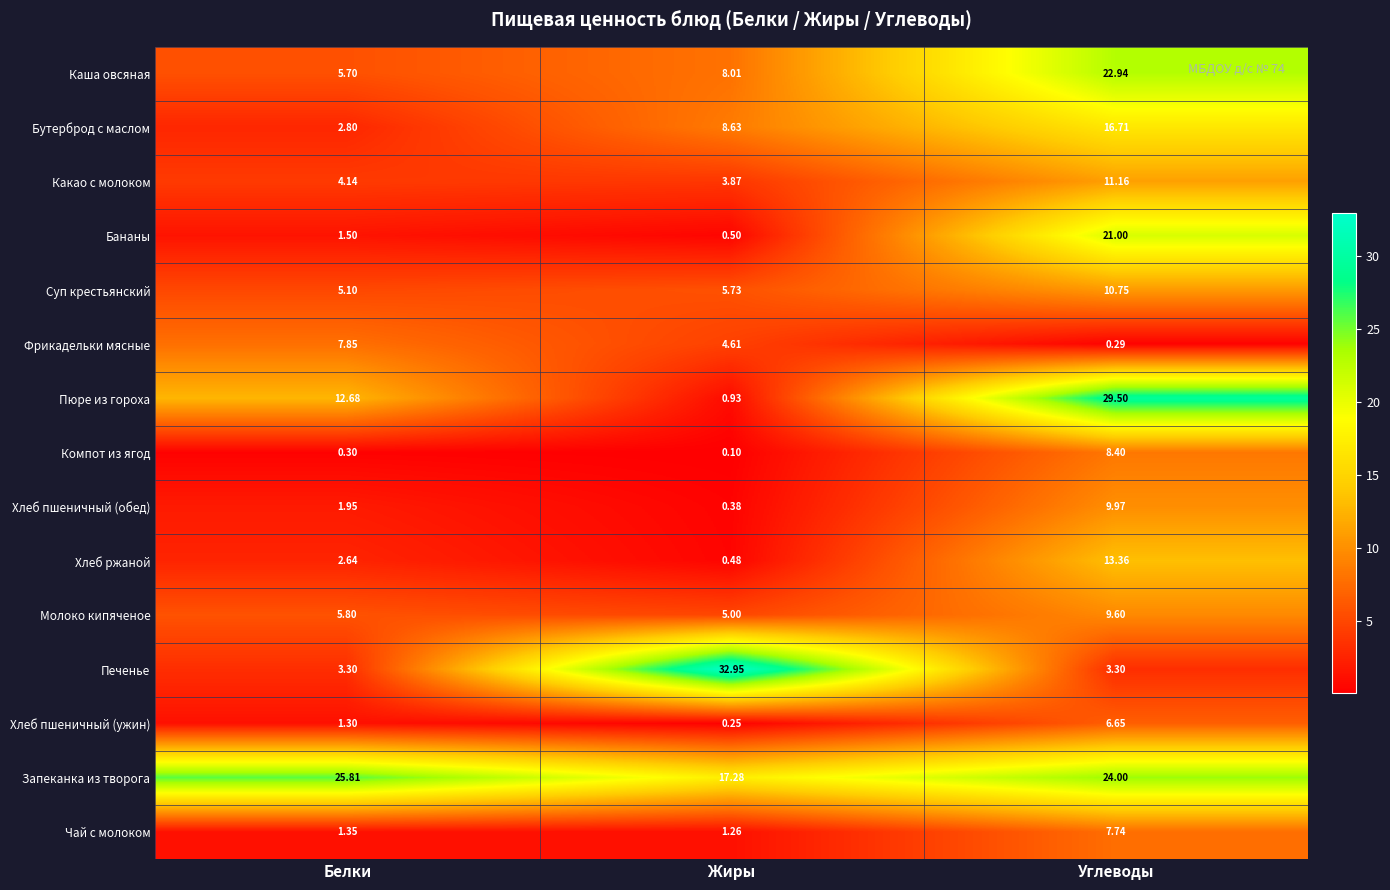

List the series in order of their peak value, lowest first.

Хлеб пшеничный (ужин), Чай с молоком, Фрикадельки мясные, Компот из ягод, Молоко кипяченое, Хлеб пшеничный (обед), Суп крестьянский, Какао с молоком, Хлеб ржаной, Бутерброд с маслом, Бананы, Каша овсяная, Запеканка из творога, Пюре из гороха, Печенье